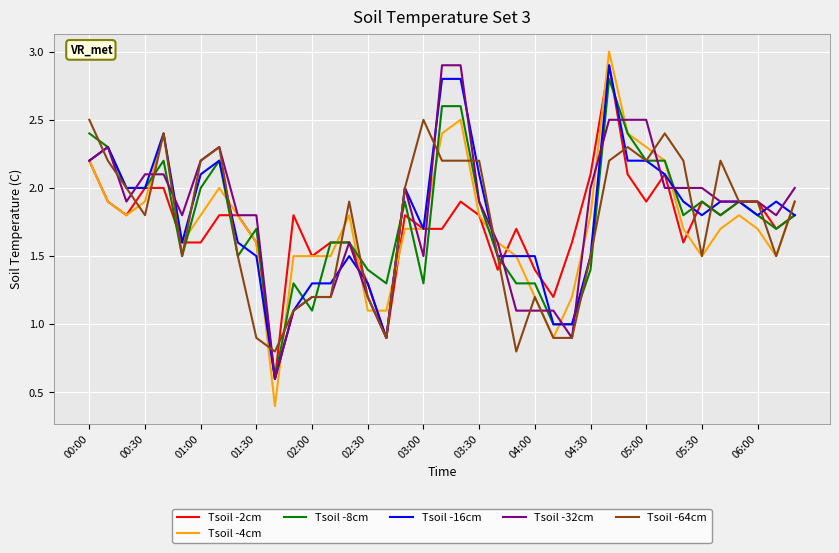

What is the greatest value displayed?

3.0